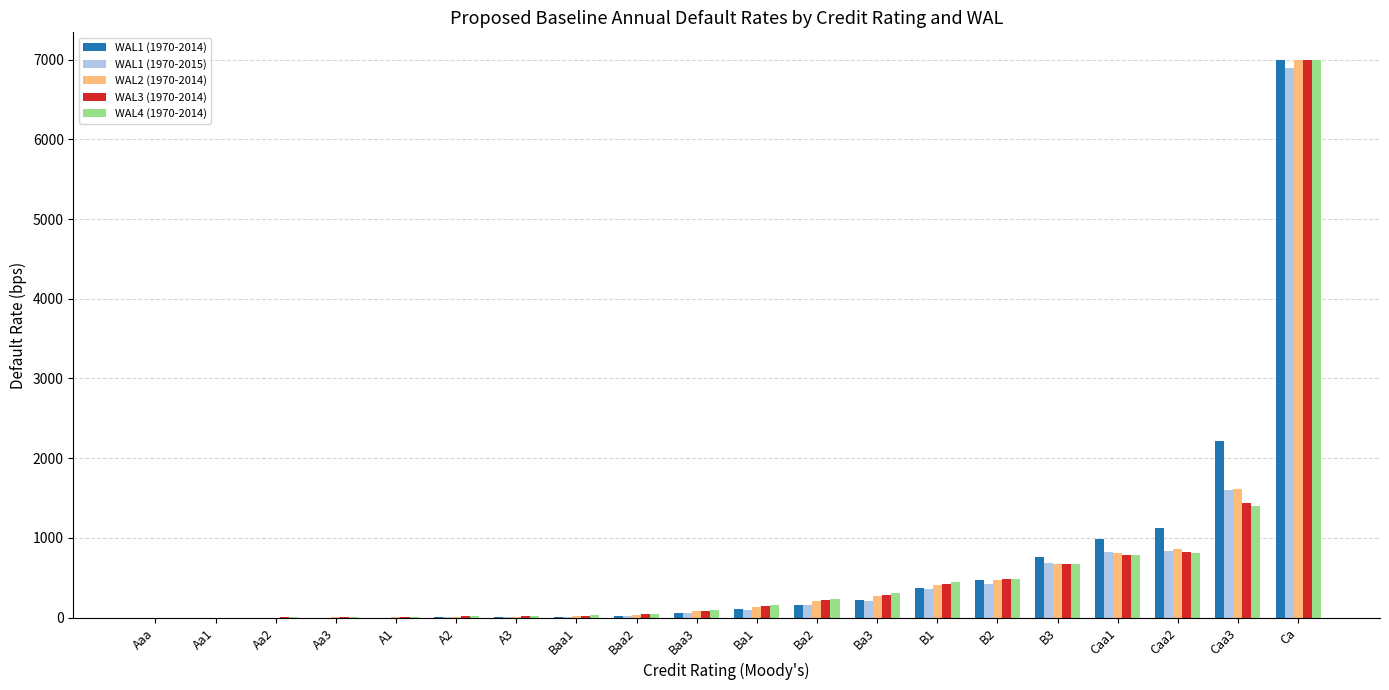

At which category does the chart reach its peak across all series?

Ca